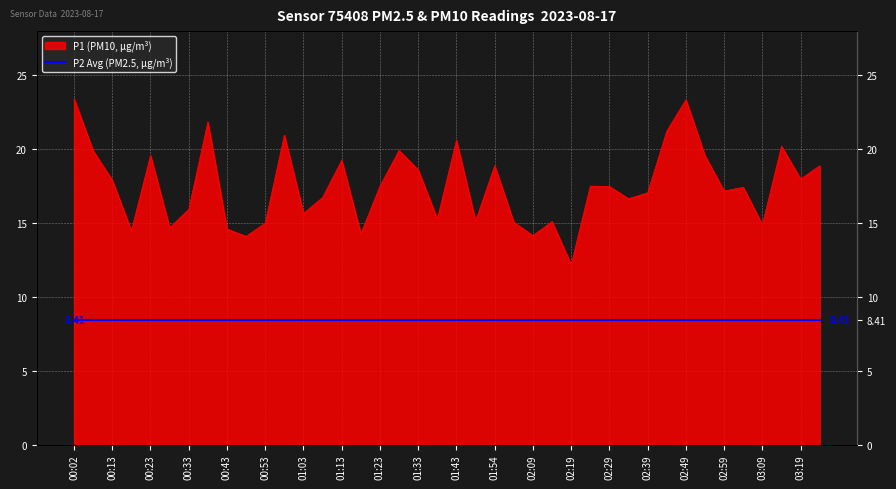

What is the sum of the values at 00:02 and 01:38?

38.7